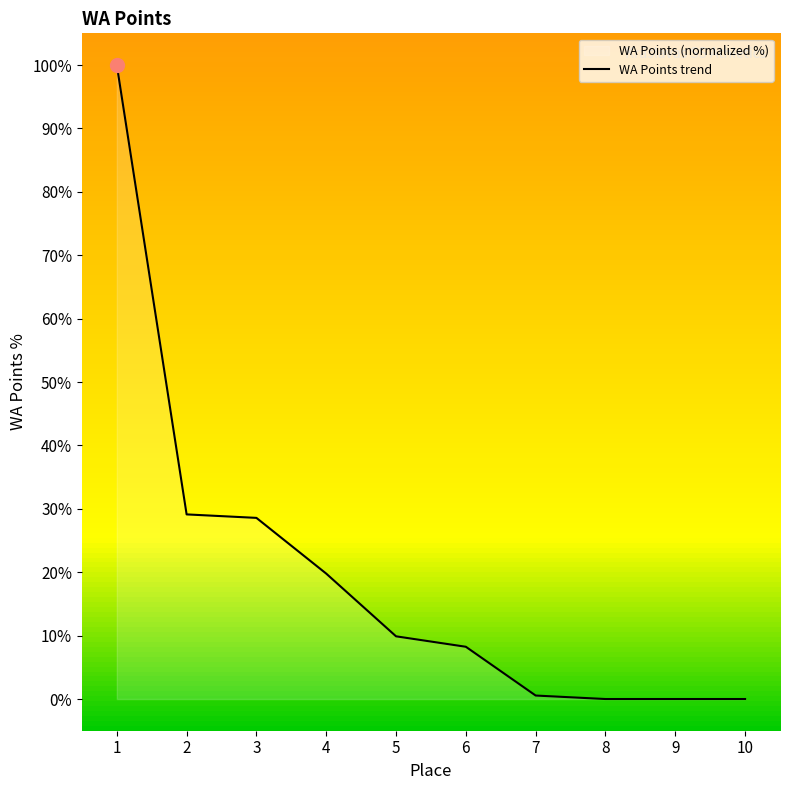

Reading left to right, what are all the values shown in this chart?

1=100.0	2=29.1	3=28.6	4=19.8	5=9.9	6=8.2	7=0.5	8=0.0	9=0.0	10=0.0